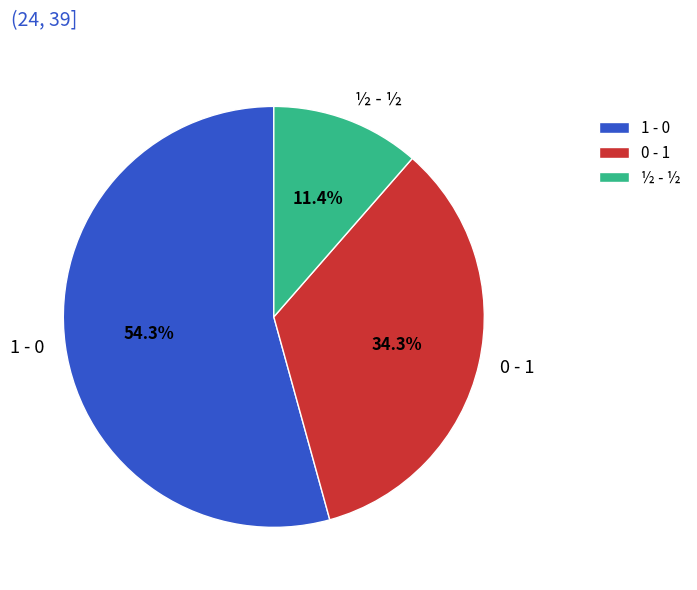

What percentage is the ½ - ½ slice, to the nearest percent?

11%